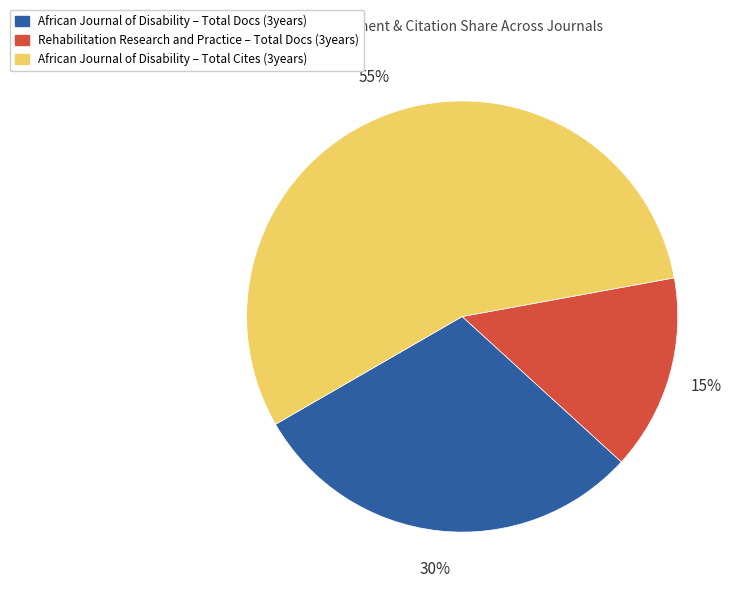

Which category has the smallest portion of the pie?

Rehabilitation Research and Practice – Total Docs (3years)